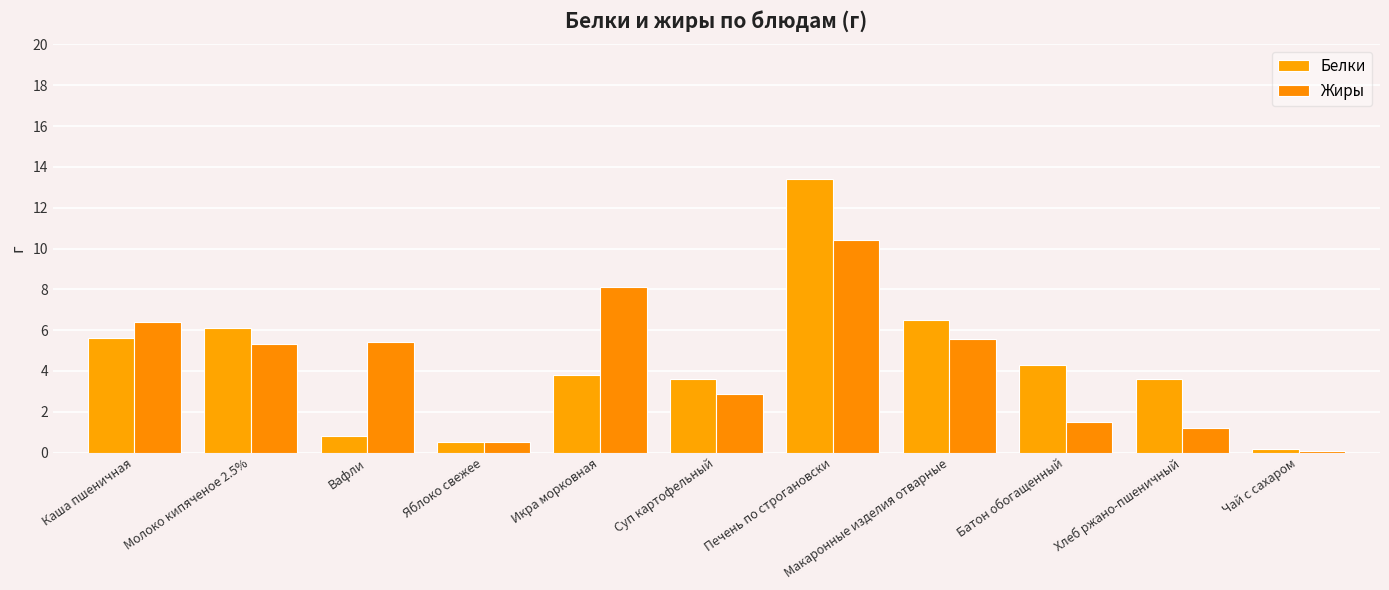

What is the average value of the Жиры series?

4.3